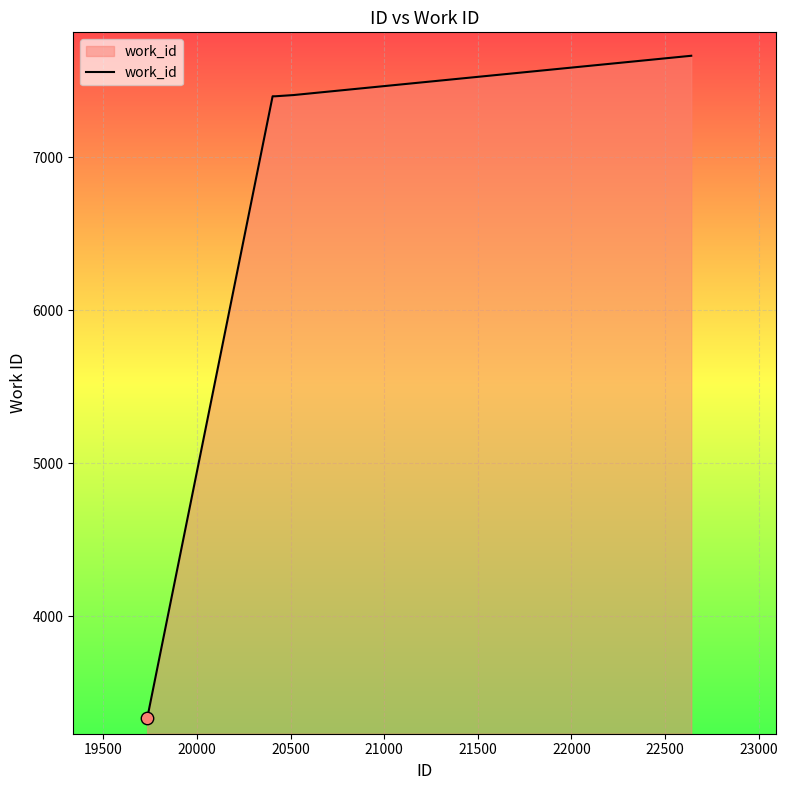

What is the difference between the maximum and minimum values?

4335